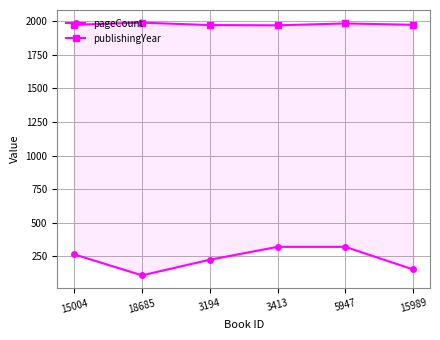

What is the sum of all pageCount values?

1388